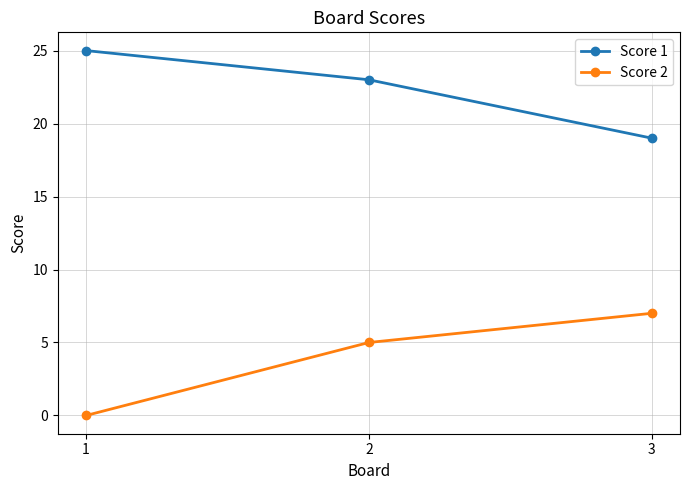

Which series changed the most between 1 and 2?

Score 2